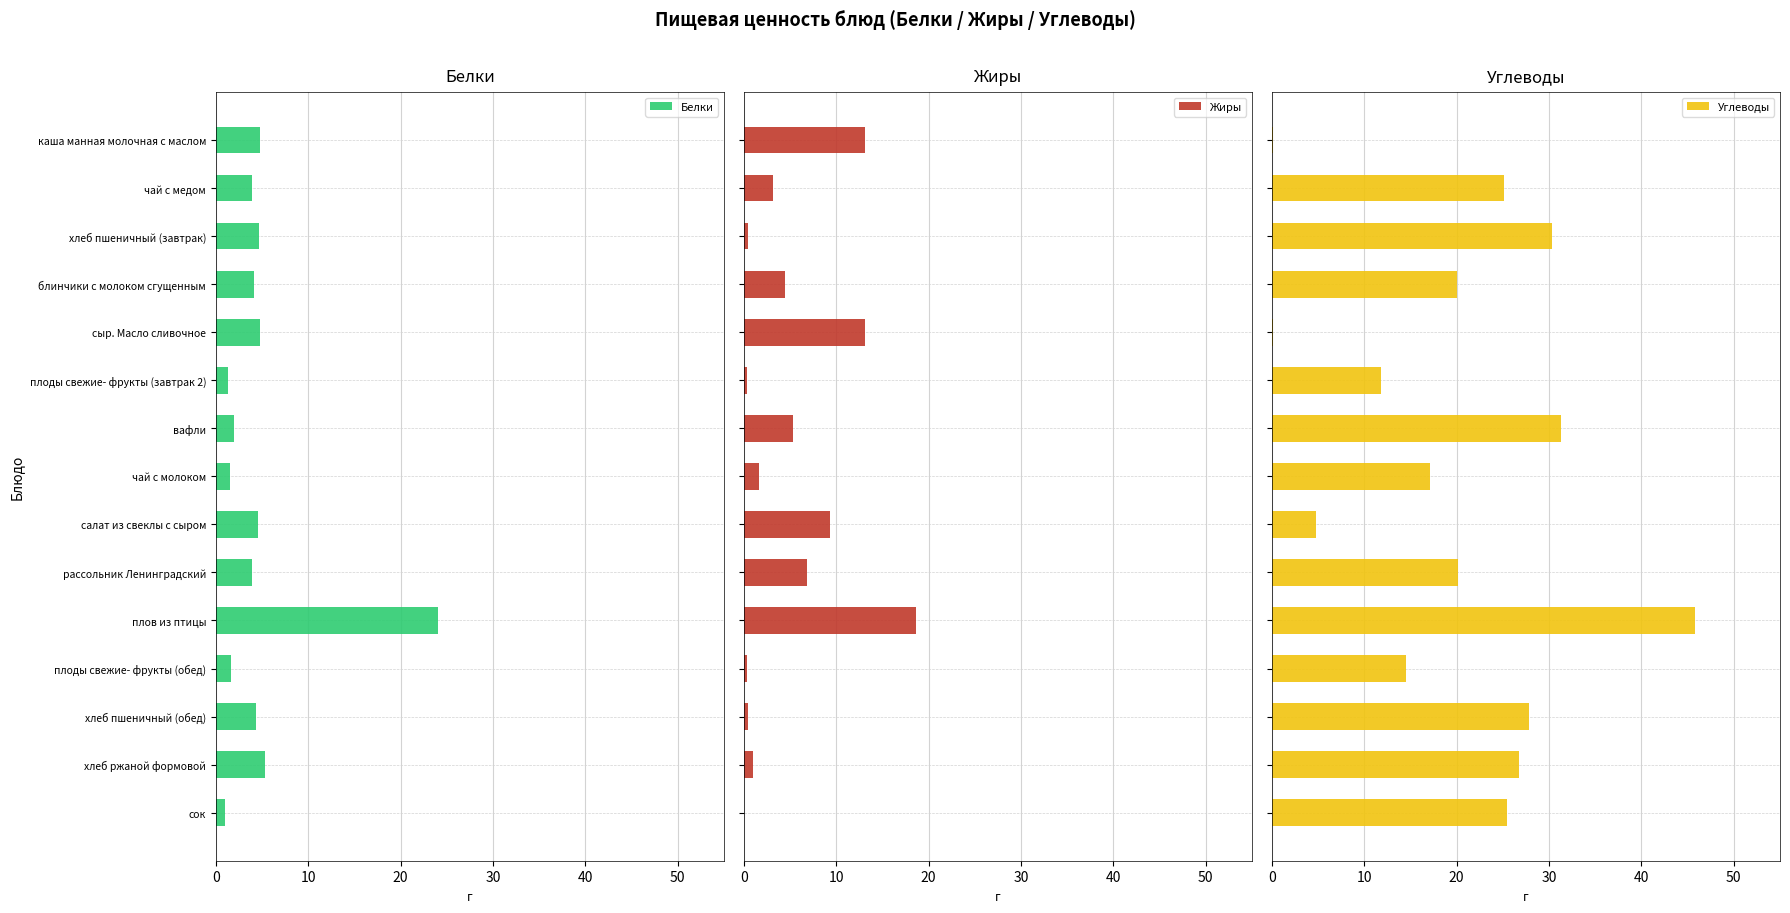

What are all the series names shown in the legend?

Белки, Жиры, Углеводы